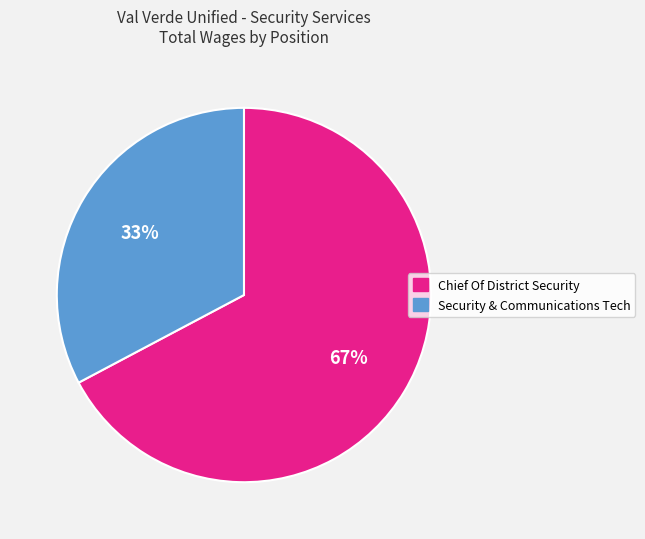

Is it true that Chief Of District Security is 52% of the pie?

False